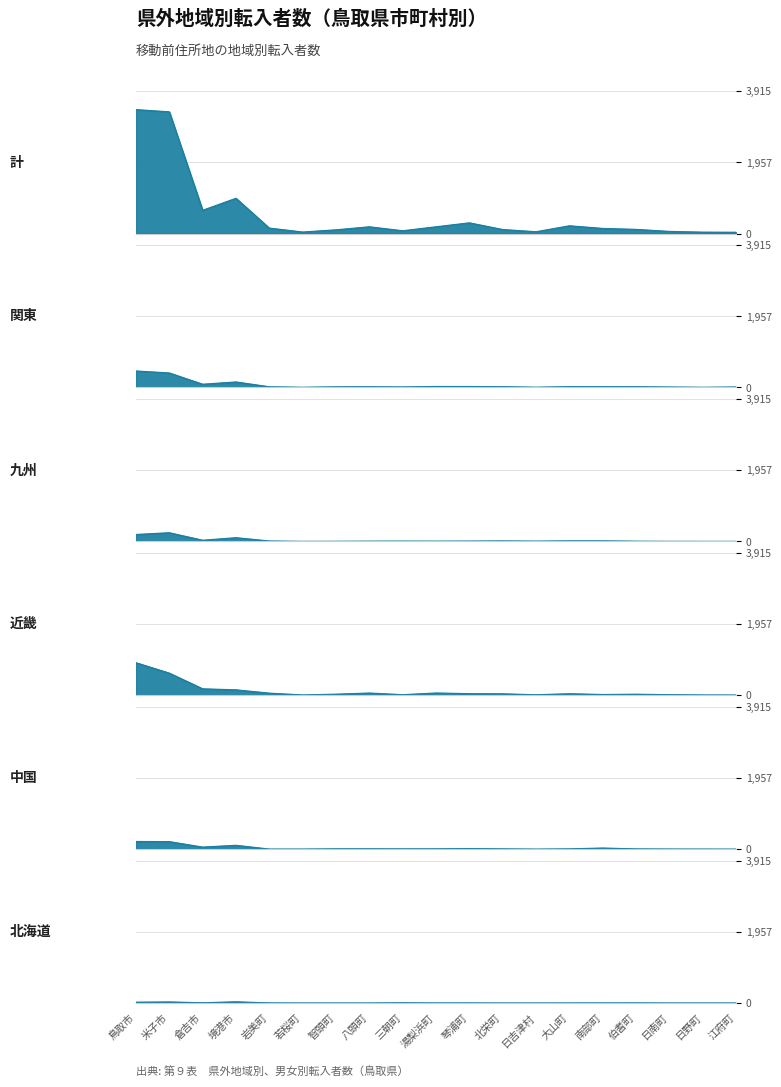

What are all the series names shown in the legend?

計 (col_3), 関東 (col_52), 九州 (col_57), 近畿 (col_56), 中国 (col_53), 北海道 (col_4)